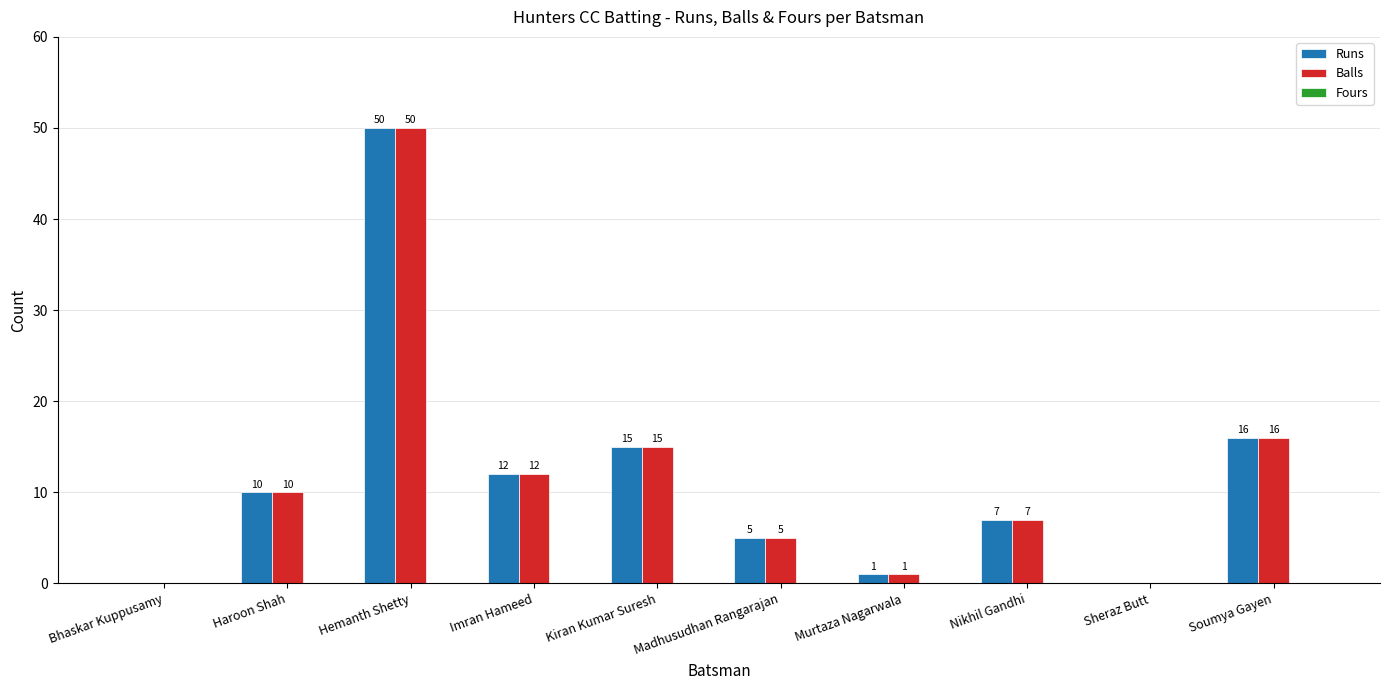

Is the value of Balls at Hemanth Shetty greater than the value of Runs at Madhusudhan Rangarajan?

Yes